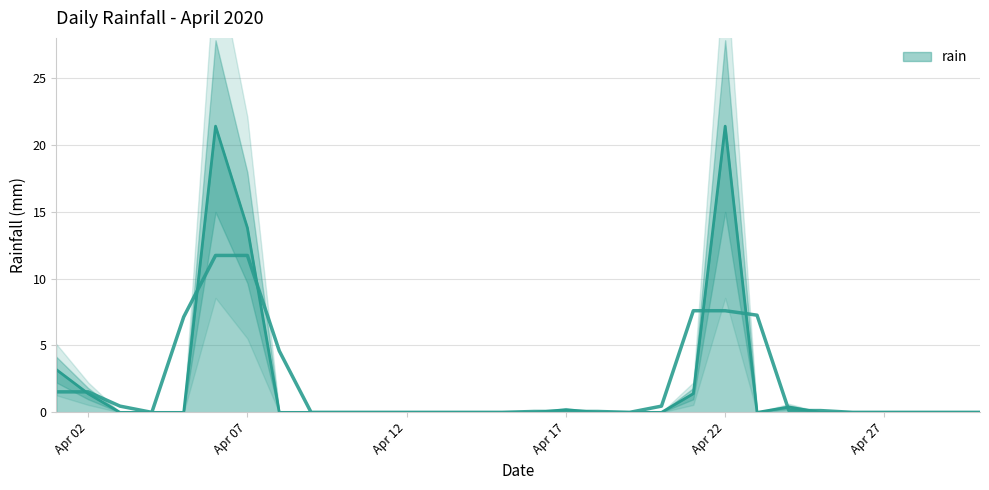

True or false: the data shows -6.6 at 2020-04-15.

False